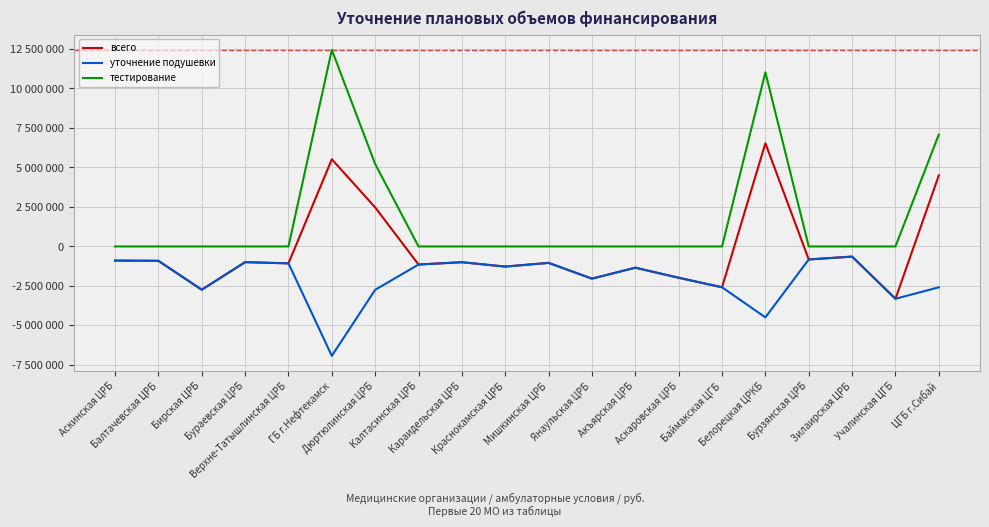

Where is the first local minimum for всего?

Бирская ЦРБ